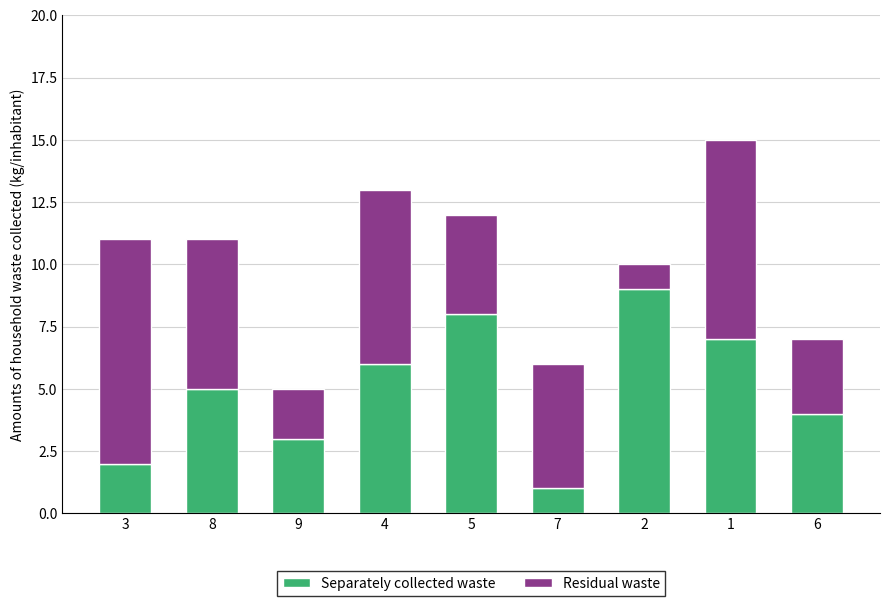

What is the sum of all Separately collected waste values?

45